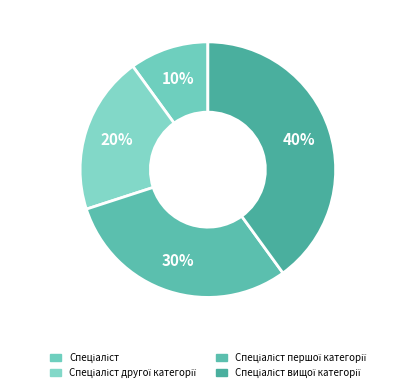

What is the largest slice in the pie chart?

Спеціаліст вищої категорії